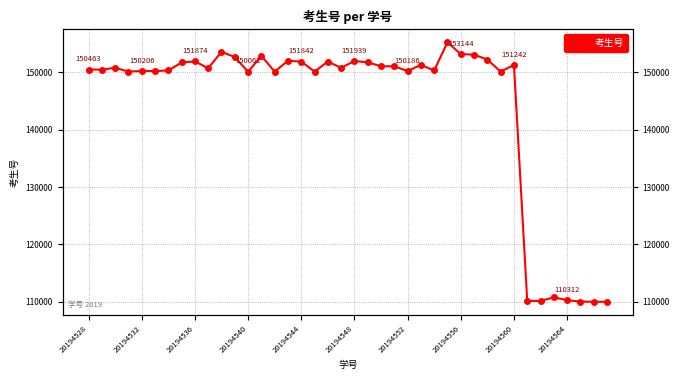

How many interior local peaks (higher than both neighbors) does the data have?

12